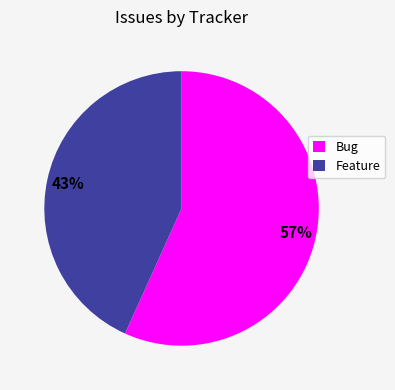

What is the ratio of the value at Bug to the value at Feature?

1.3